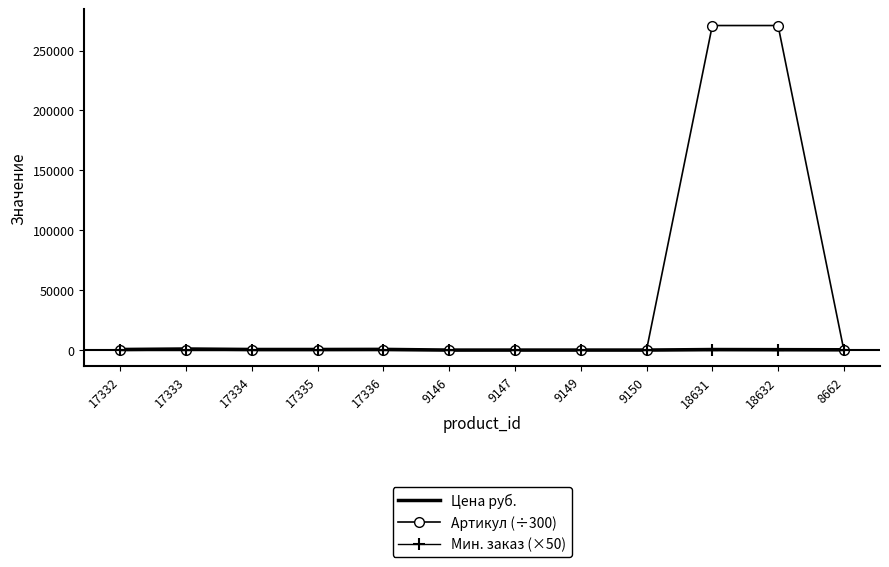

Where does the Цена руб. series first go above 505?

17332